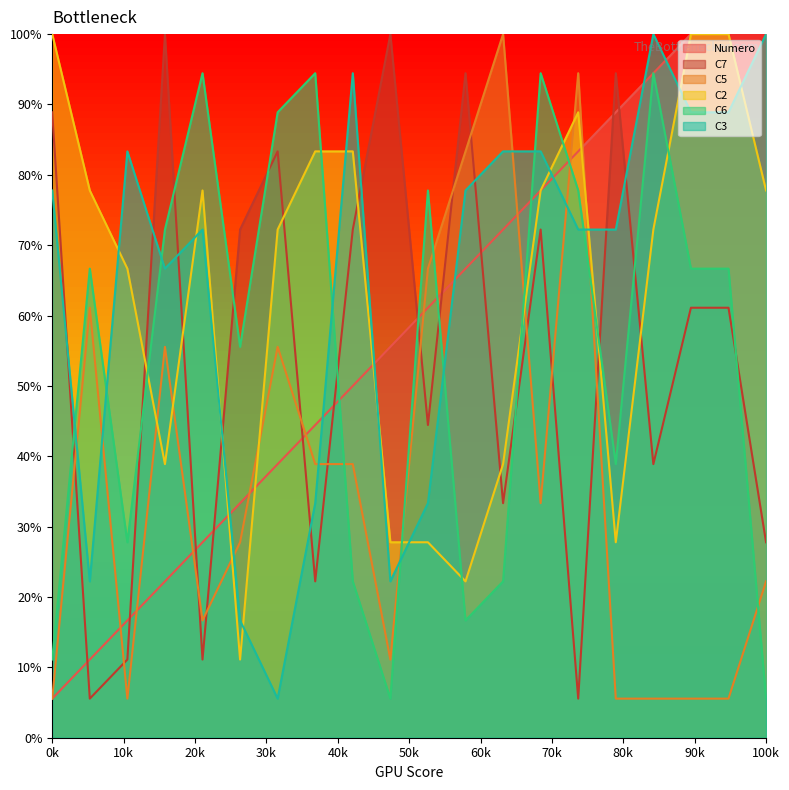

At which label does C2 first exceed 77?

0k